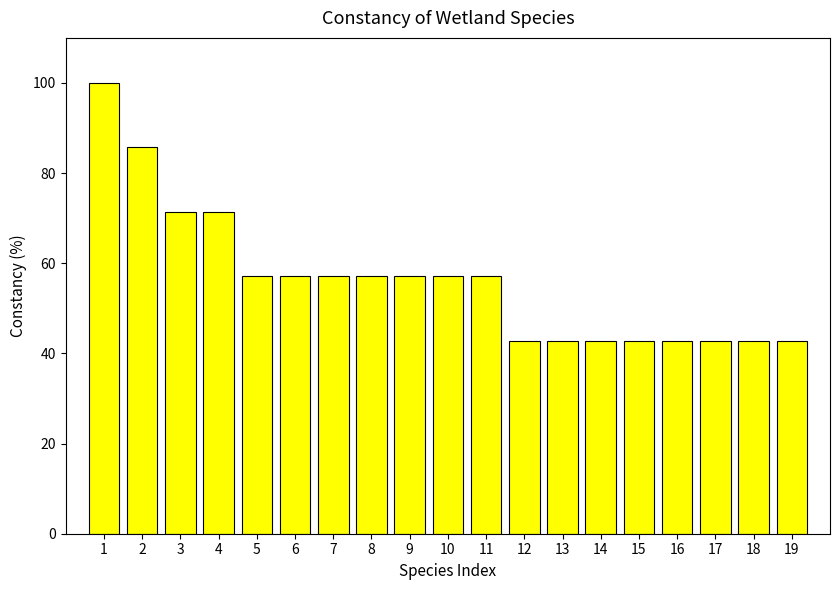

Approximately how many times larger is the value at 2 compared to 11?

1.5